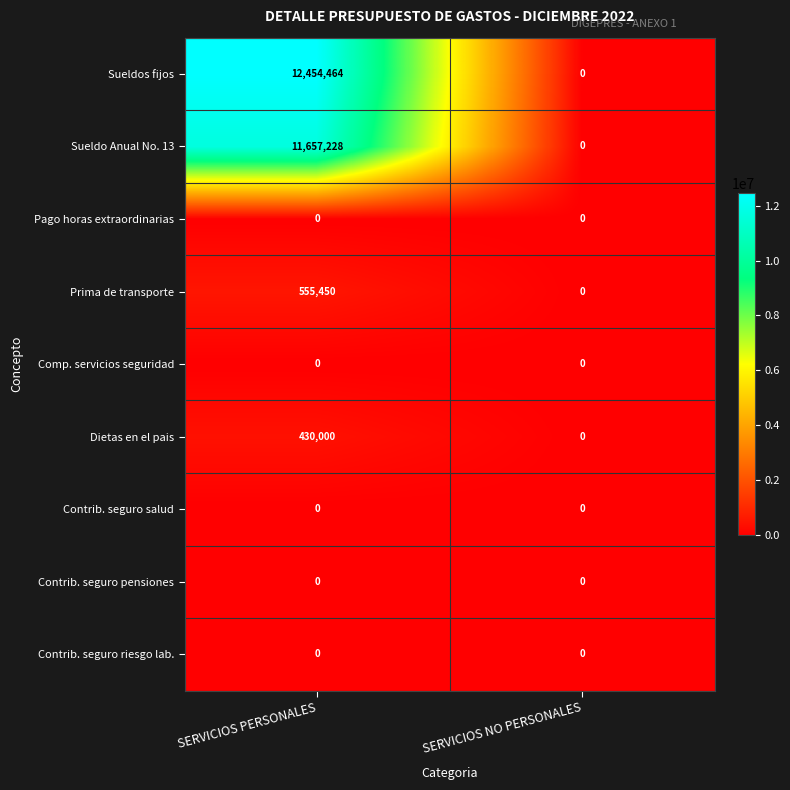

Which series has the largest total across all categories?

Sueldos fijos